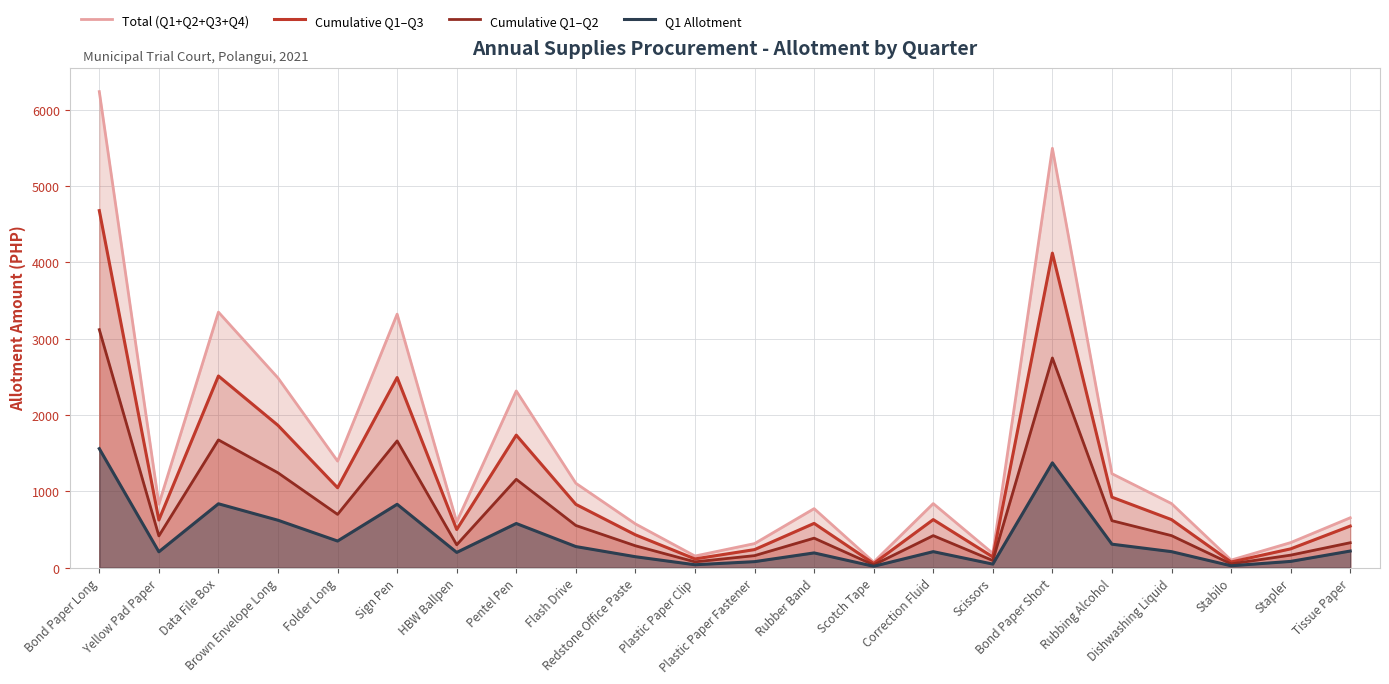

What is the lowest value of the Q1 Allotment series?

18.2